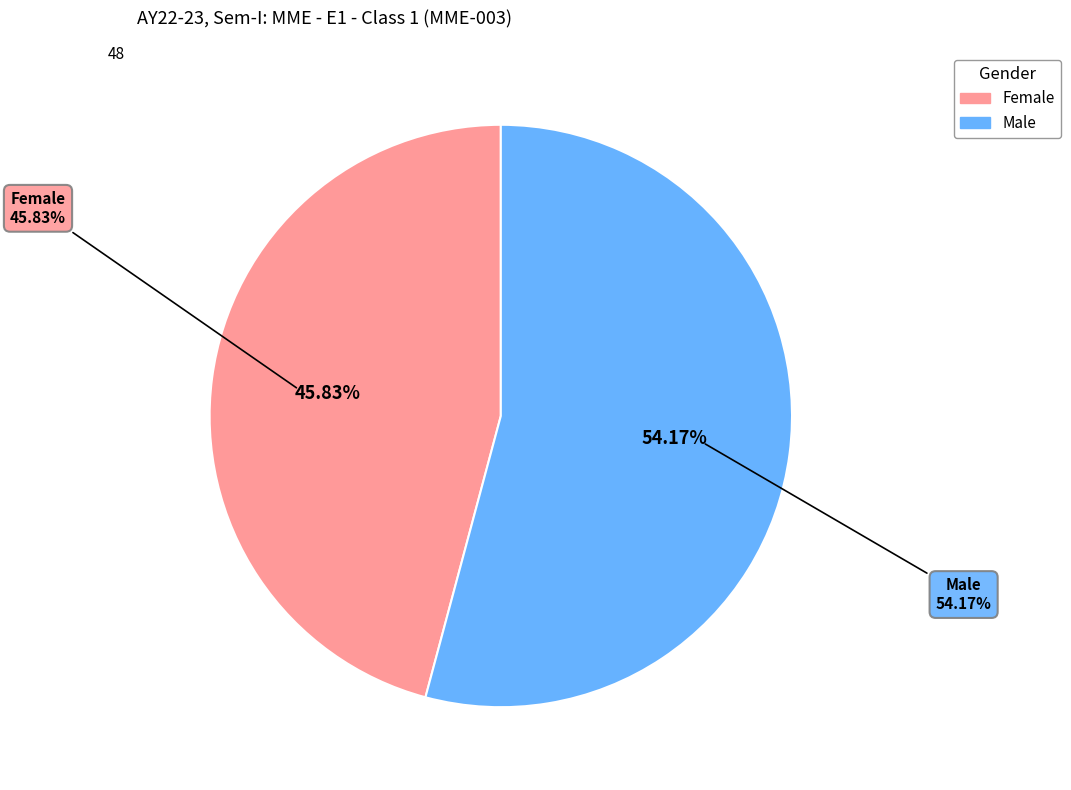

Rank the categories by value from lowest to highest.

Female, Male